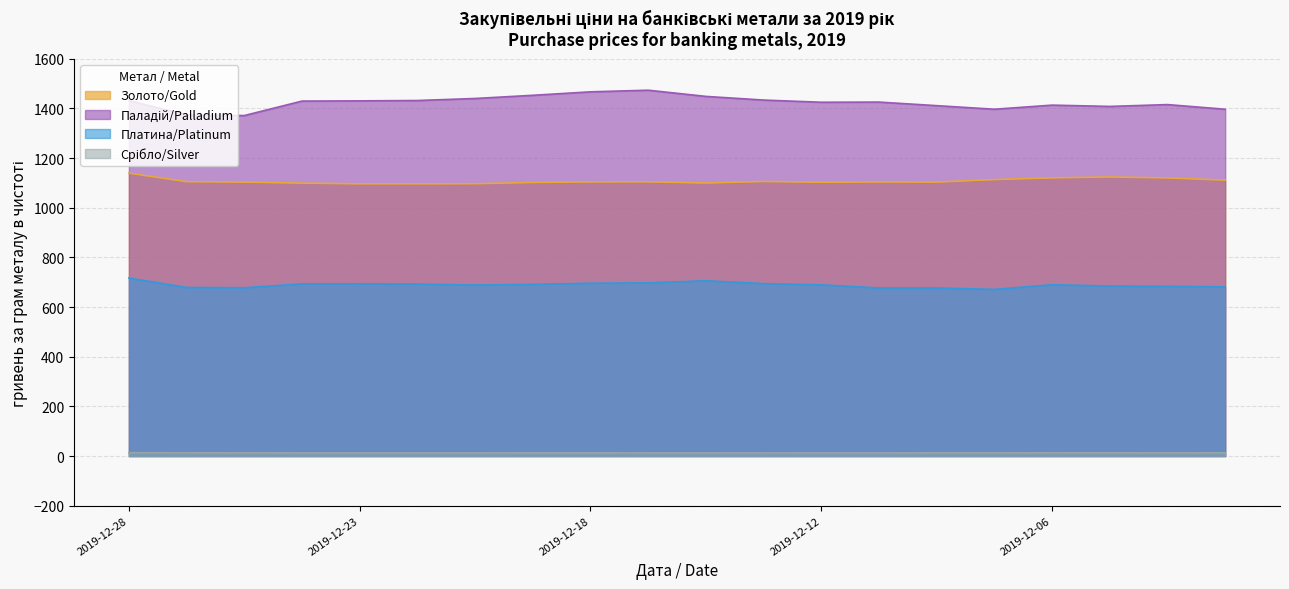

True or false: Срібло/Silver and Паладій/Palladium cross at least once.

False